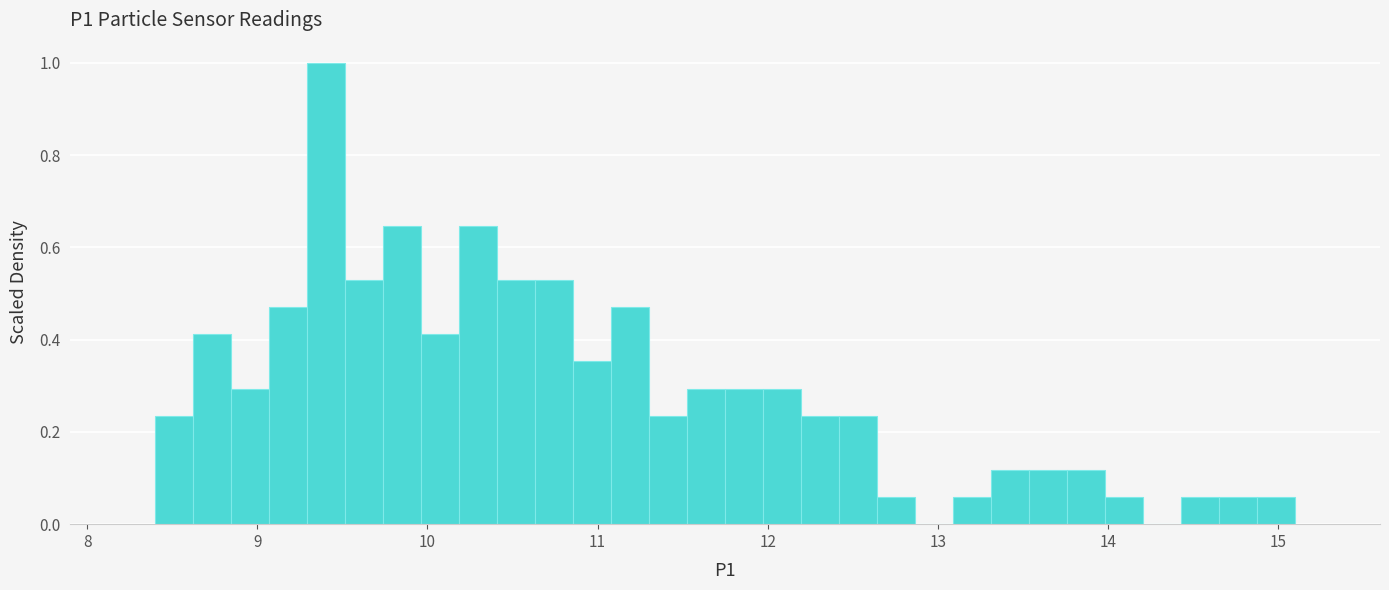

Around what value on the x-axis is the tallest bar? Give the approximate position of its centre, as read against the axis.

9.4